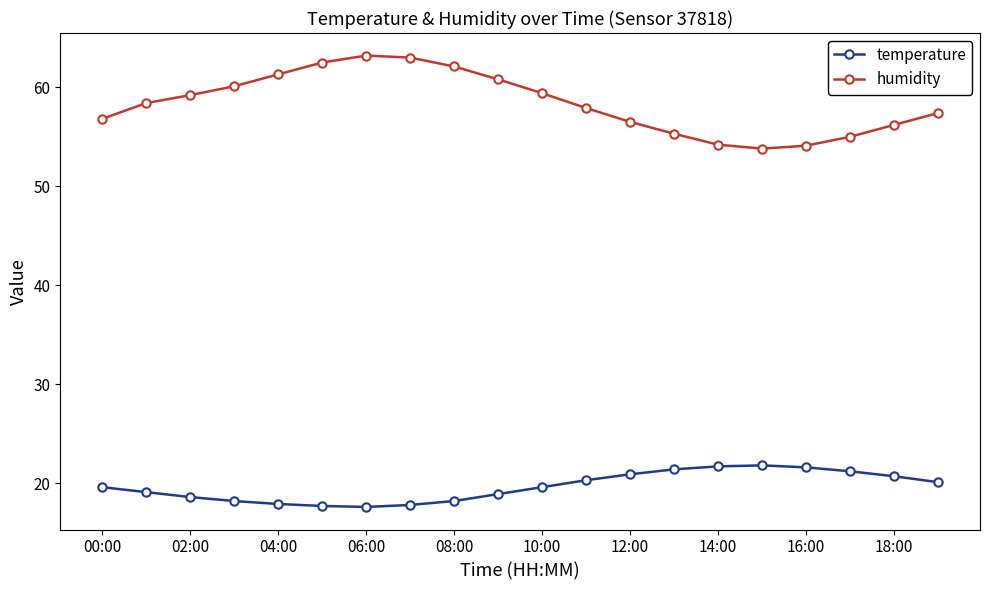

Does the chart have visible grid lines?

No